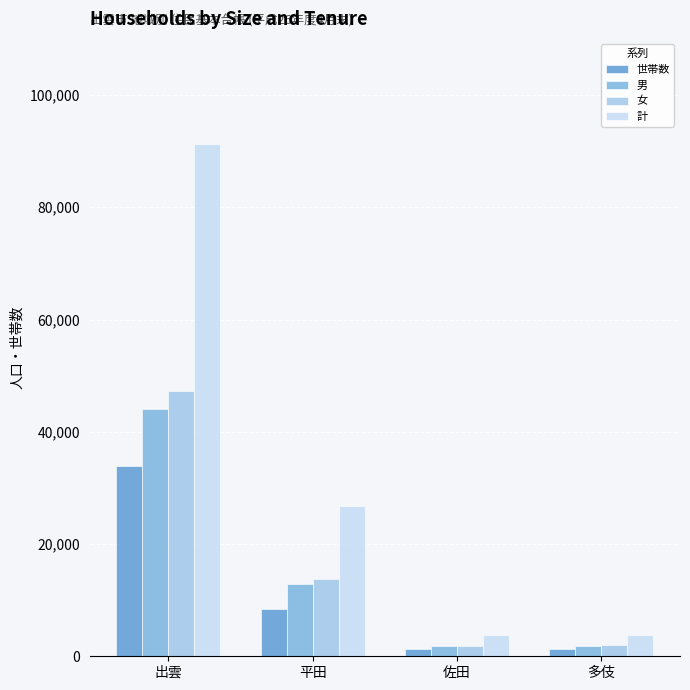

The value of 男 at 出雲 is 64799. True or false?

False